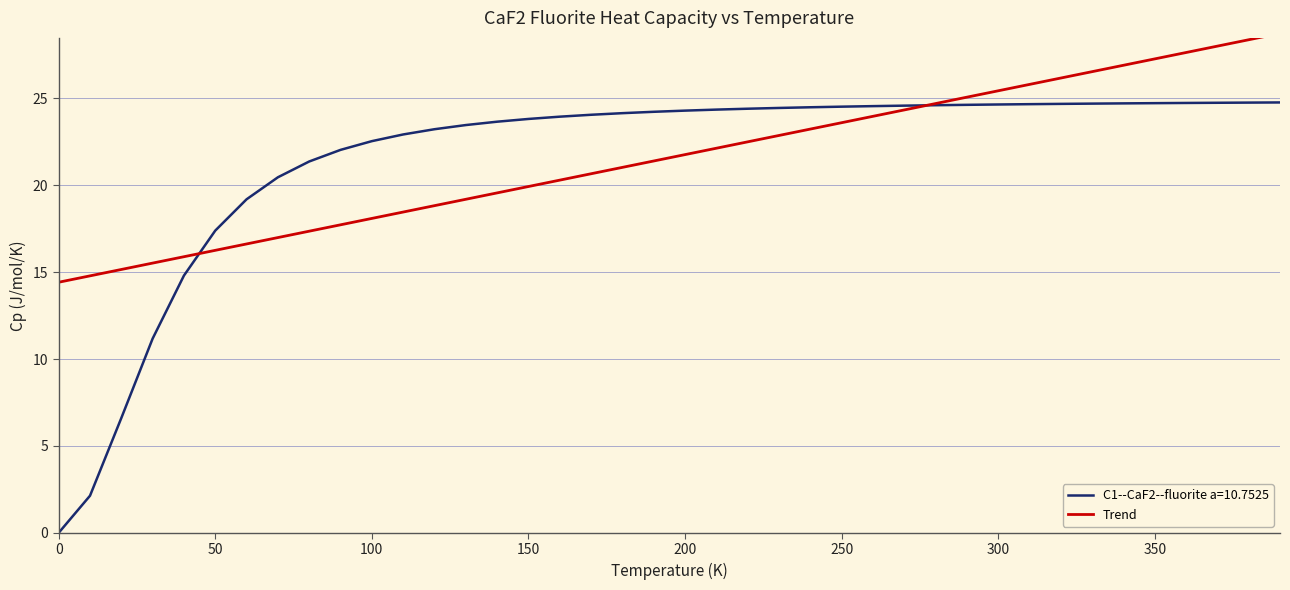

How many distinct data groups are displayed?

2